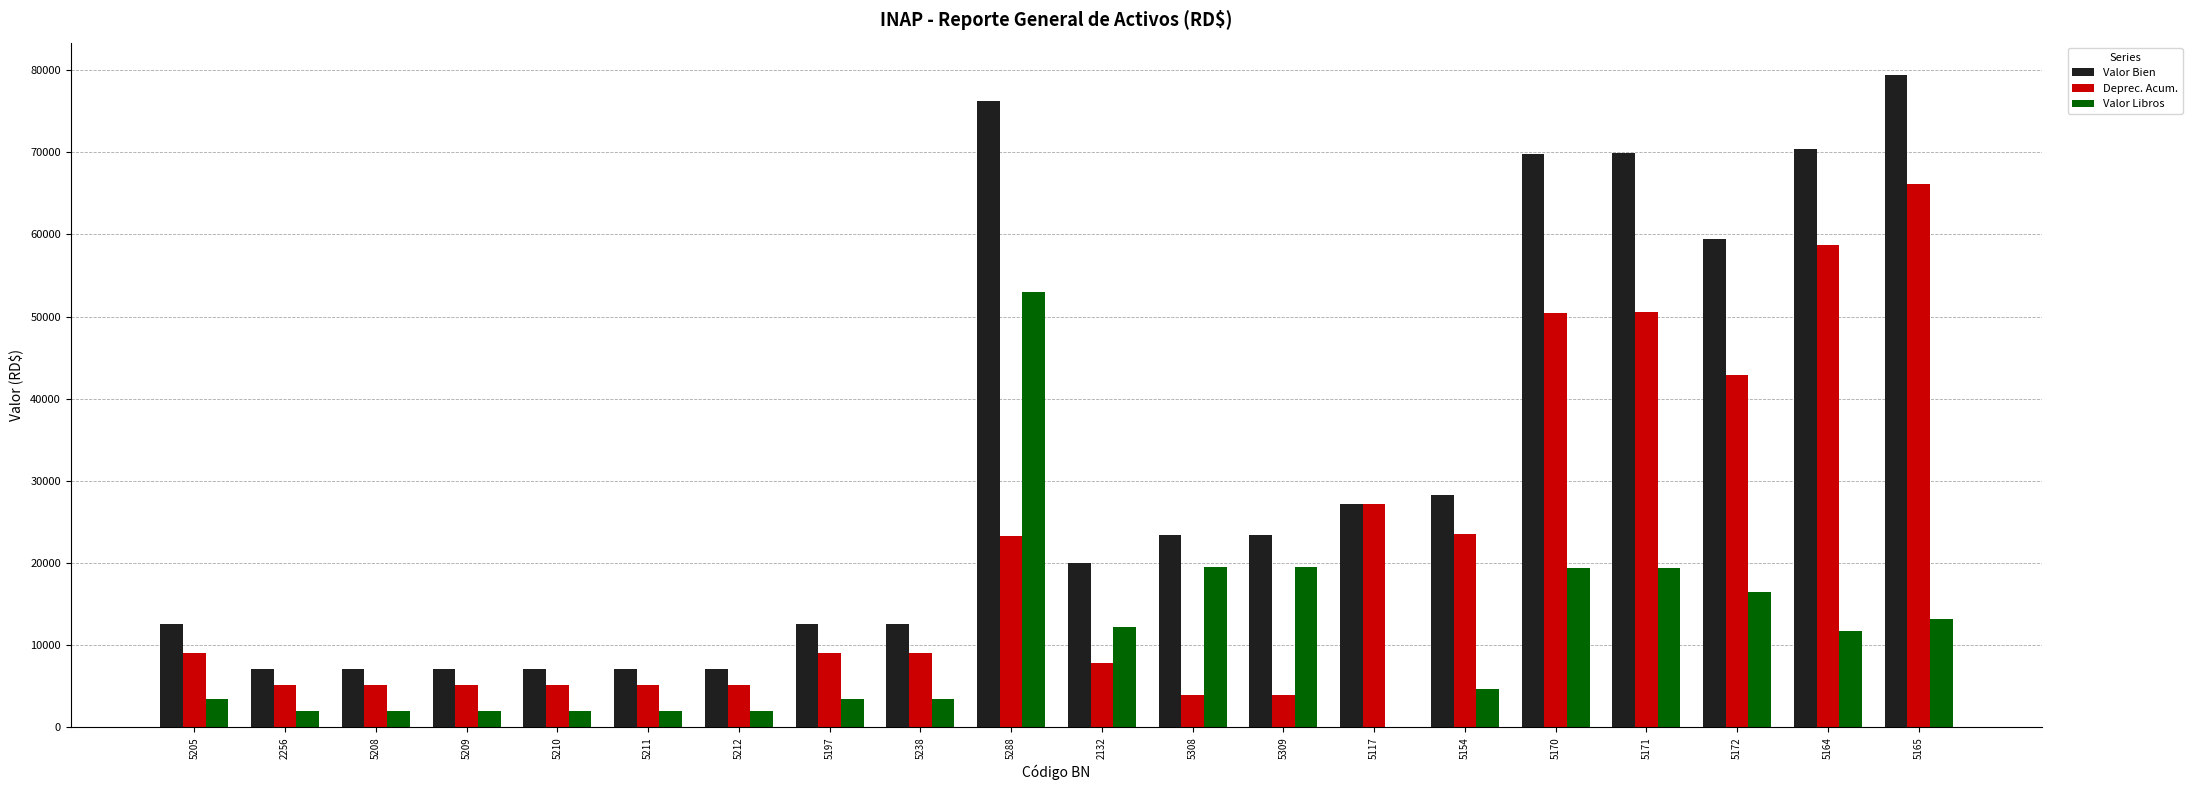

Does the chart contain stacked bars?

No